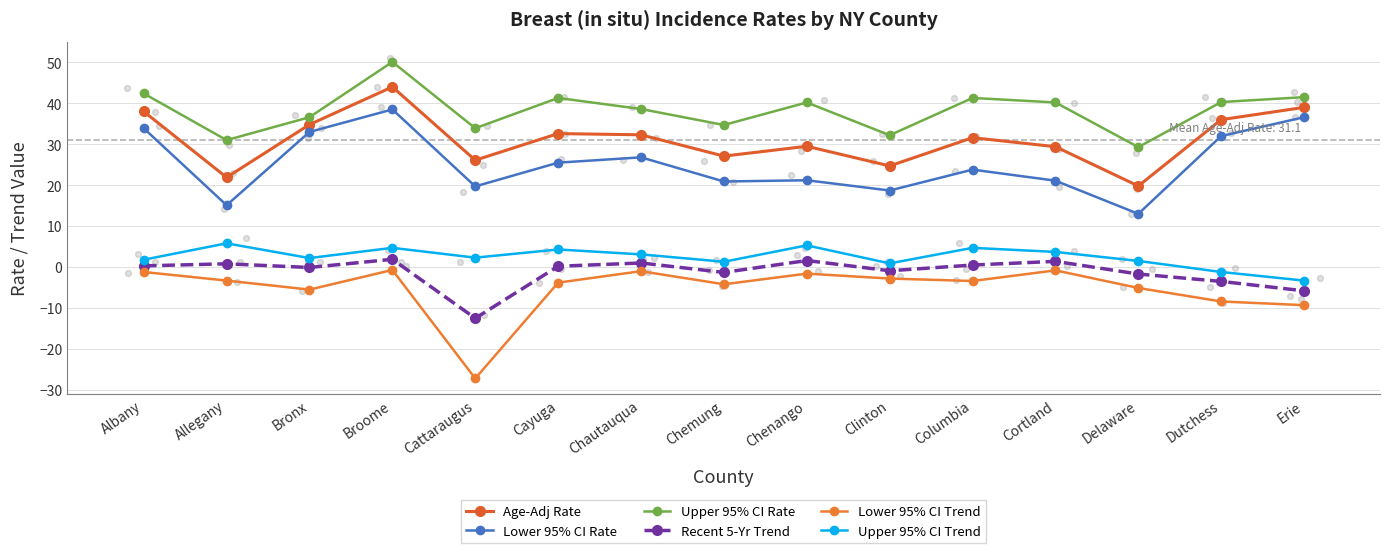

What are all the series names shown in the legend?

Age-Adj Rate, Lower 95% CI Rate, Upper 95% CI Rate, Recent 5-Yr Trend, Lower 95% CI Trend, Upper 95% CI Trend